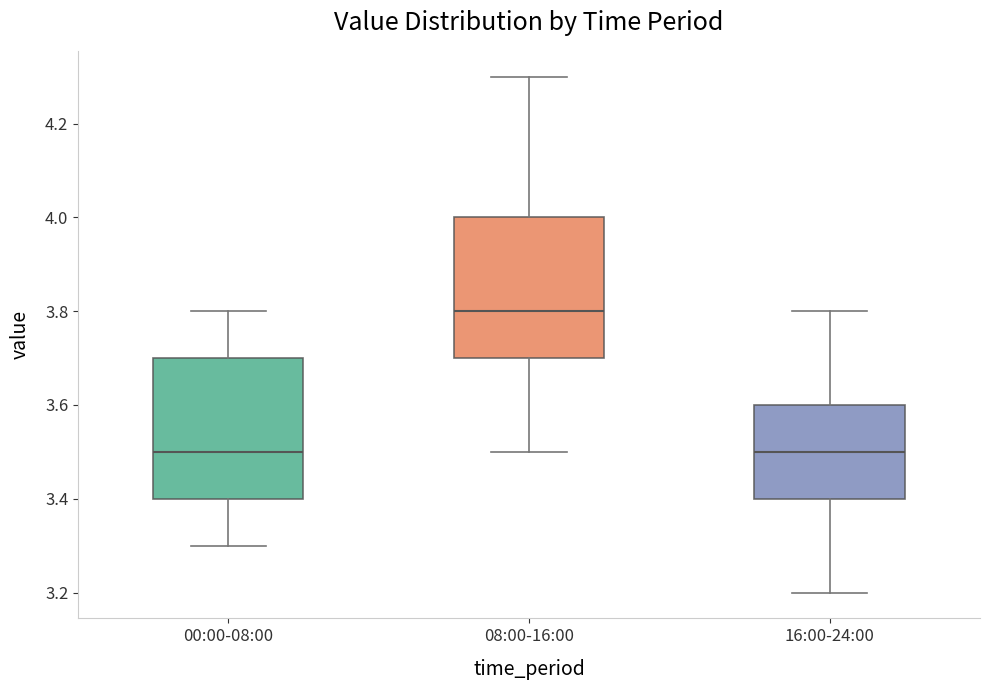

Reading left to right, transcribe this box plot: for each box, give where its median line is, the range the box spans, and where its two whiskers end, as read against the y-axis. The values are not printed on the chart, so give them approximately, as read against the axis.

00:00-08:00: median 3.5, box 3.4 to 3.7, whiskers 3.3 to 3.8
08:00-16:00: median 3.8, box 3.7 to 4.0, whiskers 3.5 to 4.3
16:00-24:00: median 3.5, box 3.4 to 3.6, whiskers 3.2 to 3.8